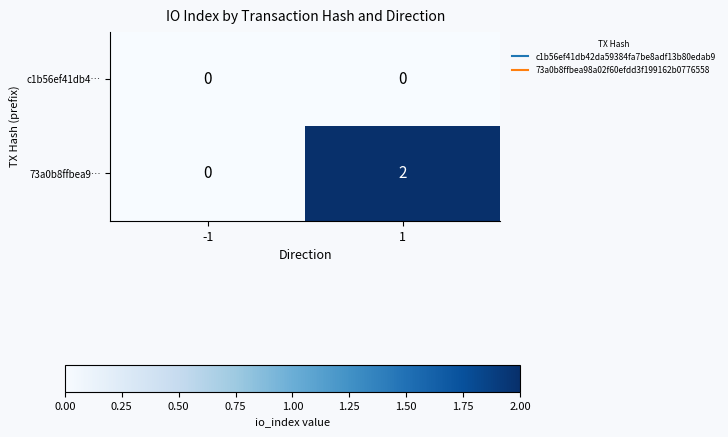

List the series in order of their overall mean, lowest first.

c1b56ef41db4…, 73a0b8ffbea9…